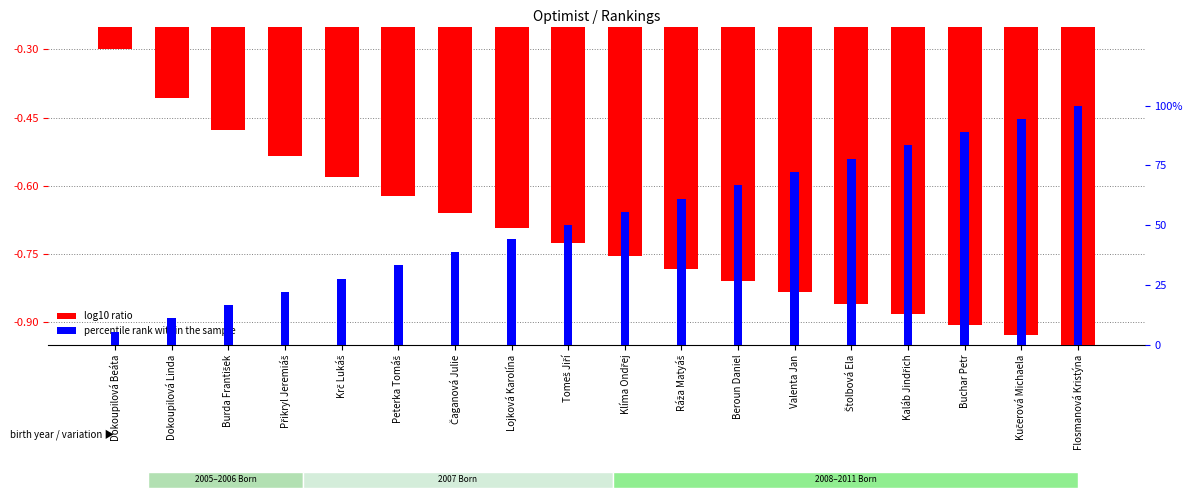

At which label does log10 ratio reach its minimum?

Flosmanová Kristýna